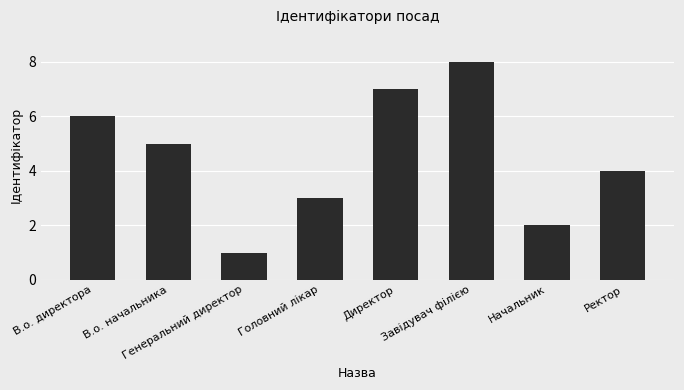

True or false: the data shows 6 at В.о. директора.

True